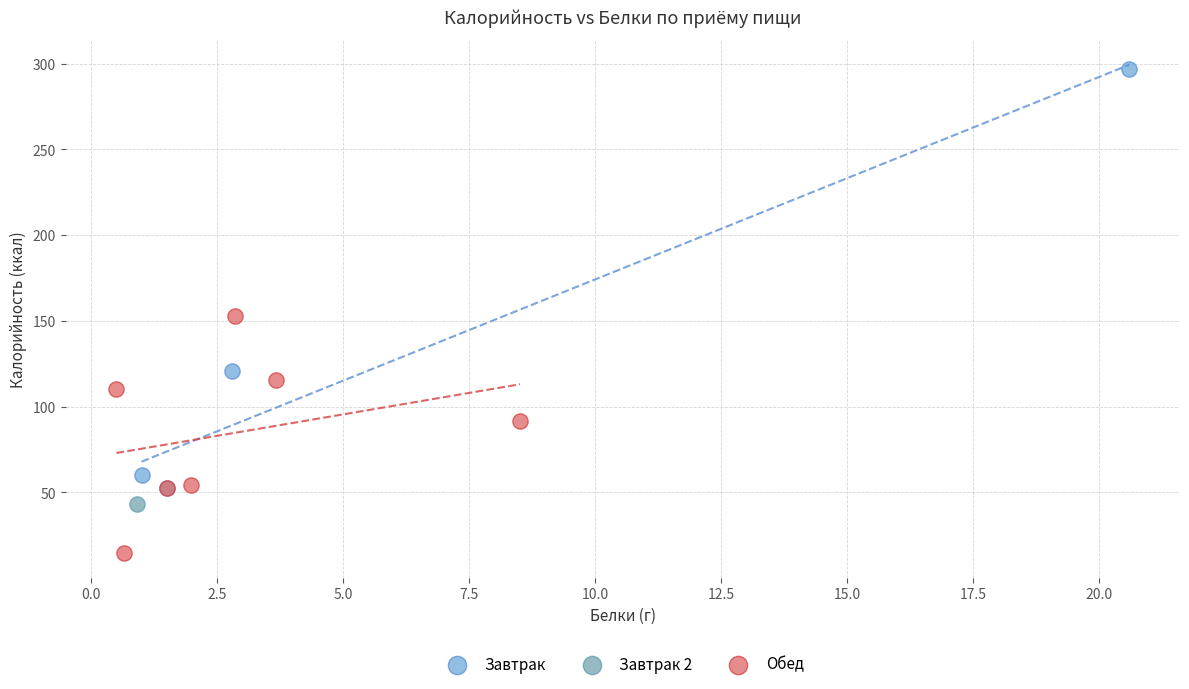

What are all the series names shown in the legend?

Завтрак, Завтрак 2, Обед